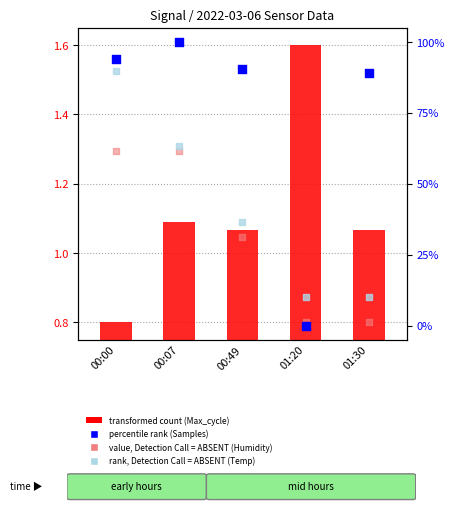

Is the value of value, Detection Call = ABSENT (Humidity) at 00:00 greater than the value of percentile rank (Samples) at 01:20?

Yes